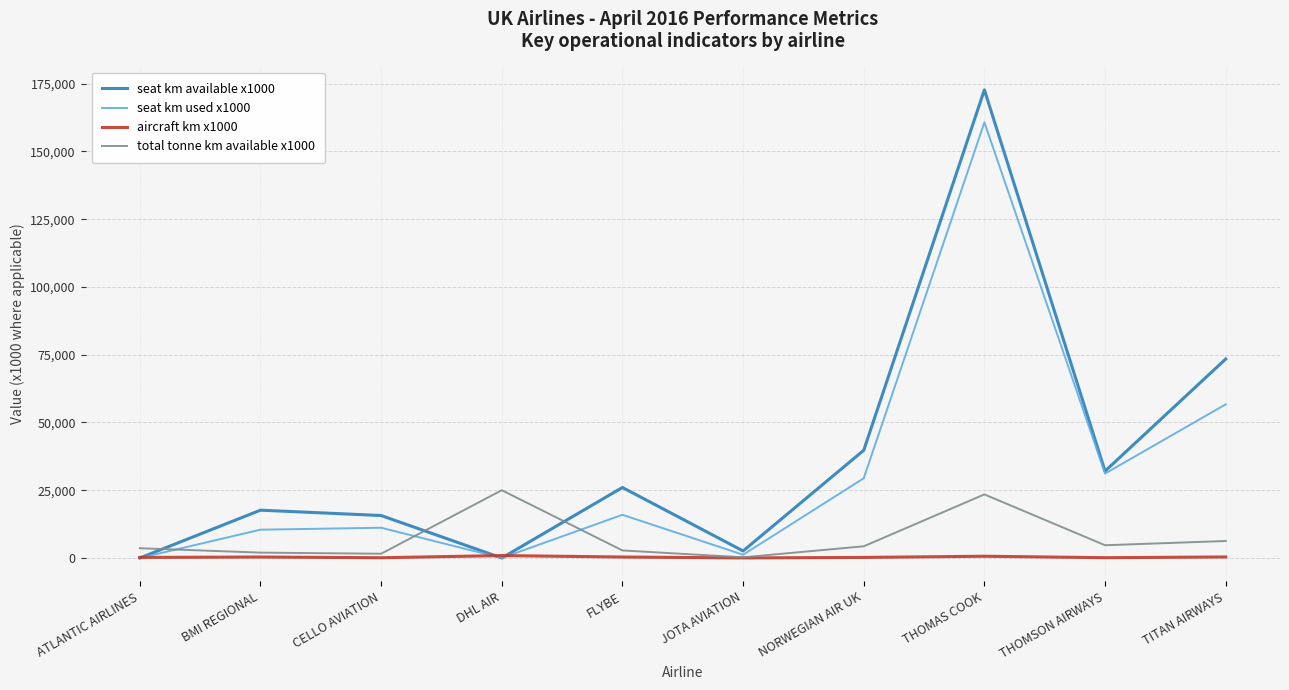

The value of seat km used x1000 at THOMSON AIRWAYS is 7533. True or false?

False